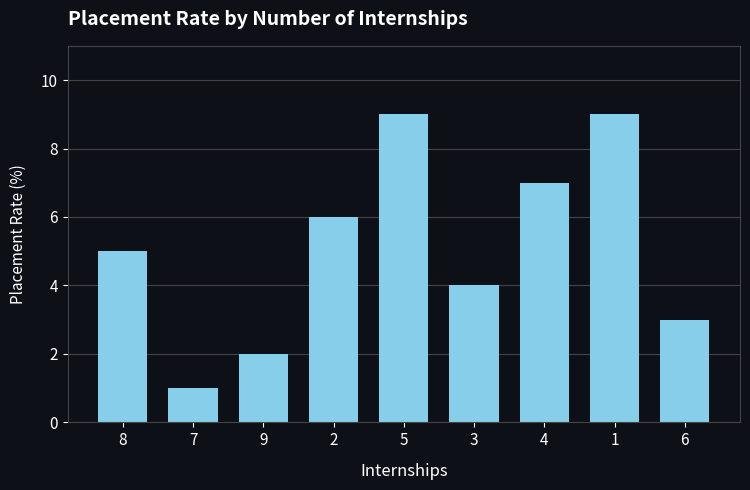

Which category has the lowest value across all series?

7